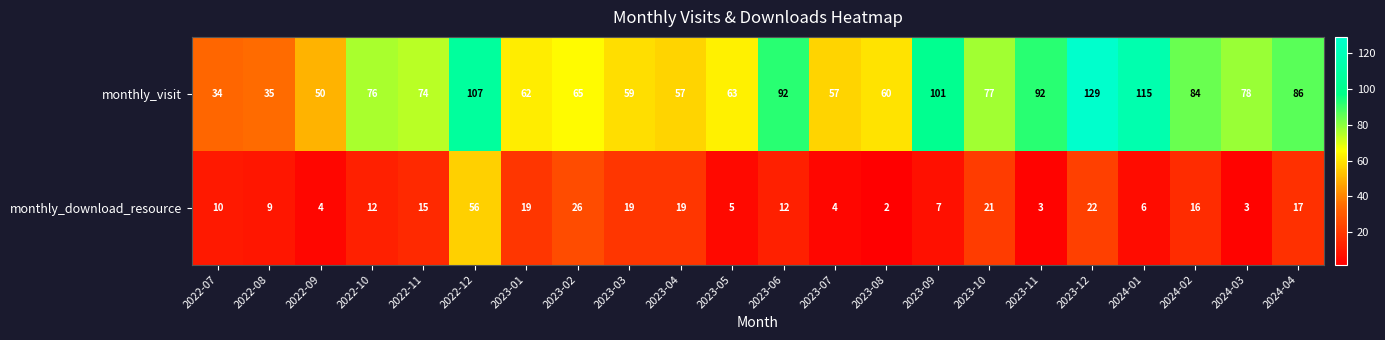

At which label is monthly_download_resource closest to 29?

2023-02